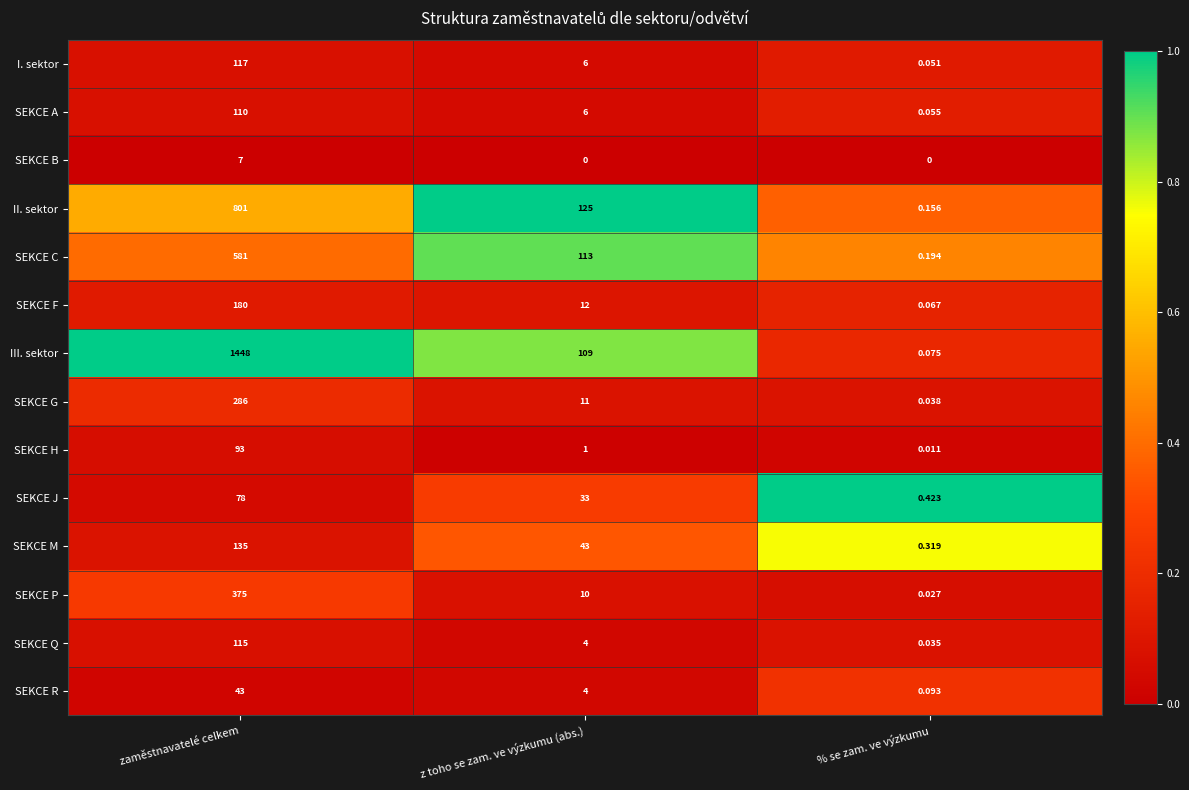

What is the total value across all series at zaměstnavatelé celkem?

4369.0